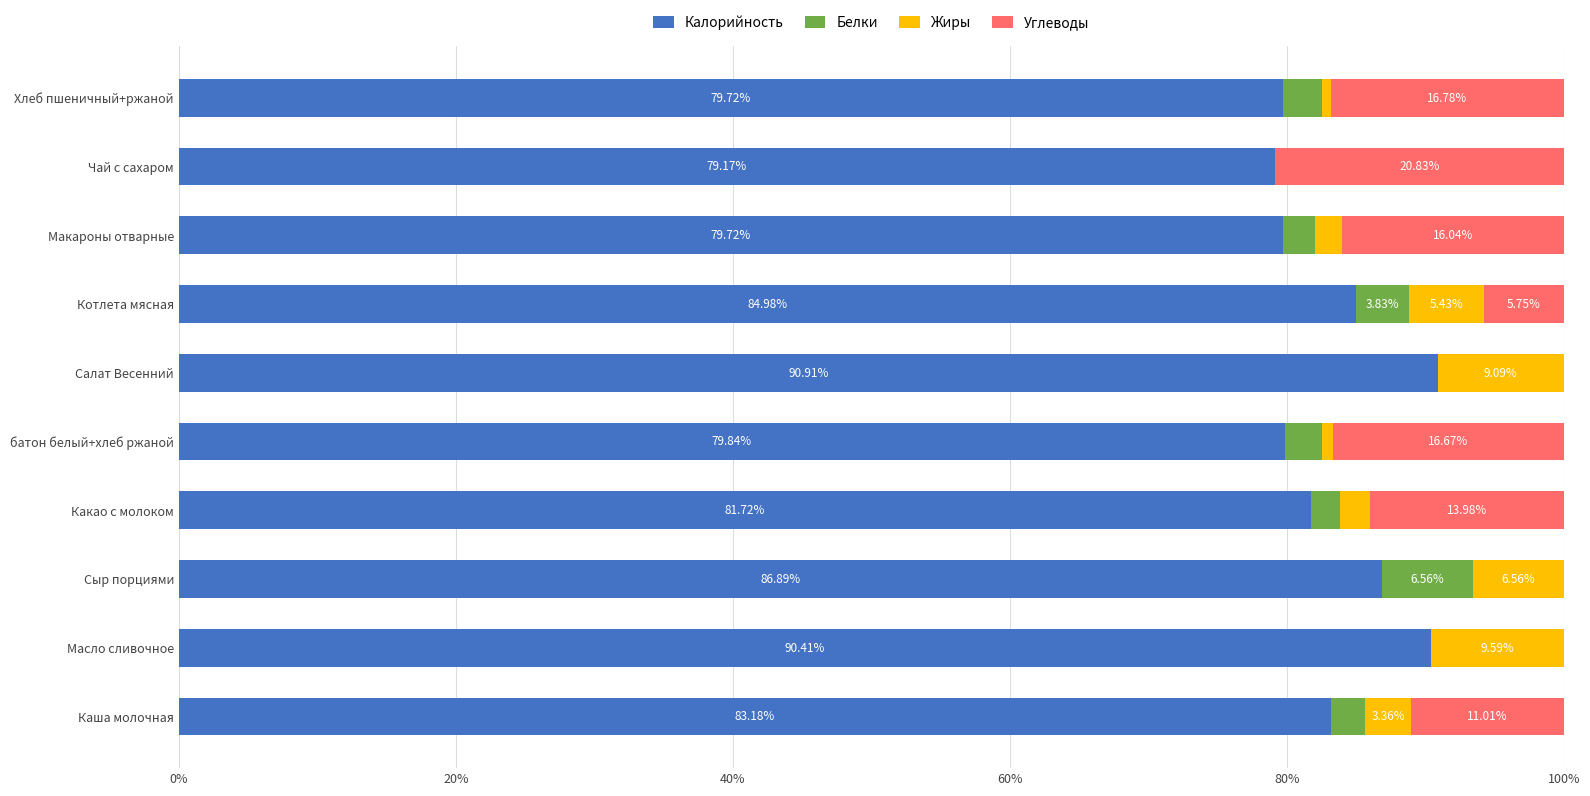

At which label does Калорийность reach its peak?

Салат Весенний